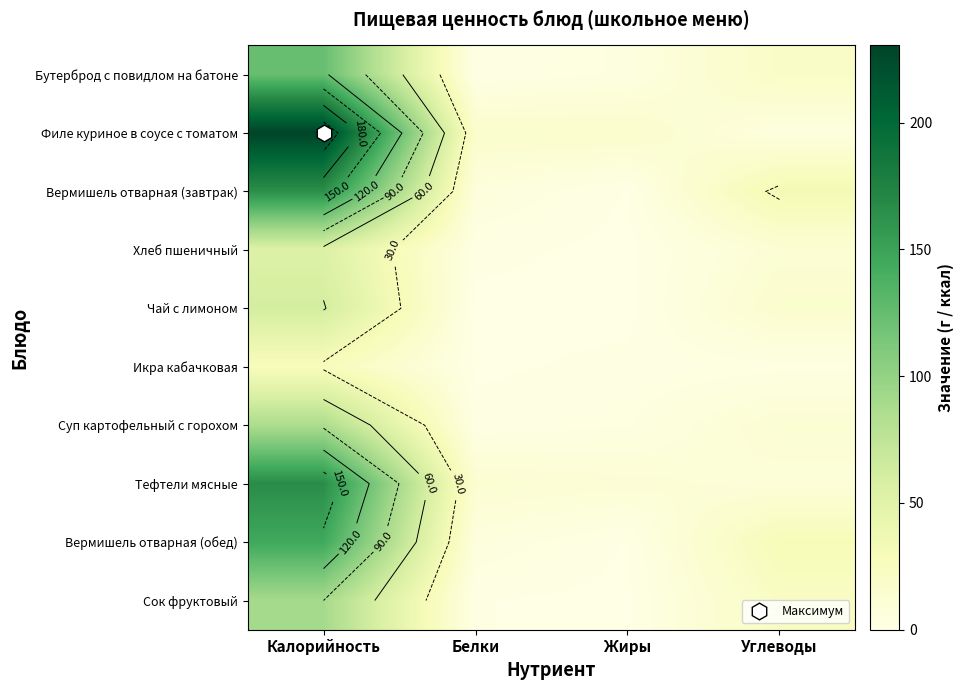

List the series in order of their peak value, highest first.

Филе куриное в соусе с томатом, Тефтели мясные, Вермишель отварная (завтрак), Вермишель отварная (обед), Бутерброд с повидлом на батоне, Сок фруктовый, Суп картофельный с горохом, Чай с лимоном, Хлеб пшеничный, Икра кабачковая